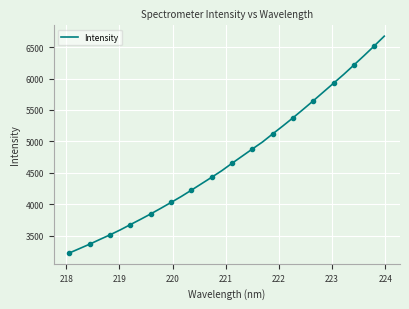

What is the highest value of the Intensity series?

6674.9